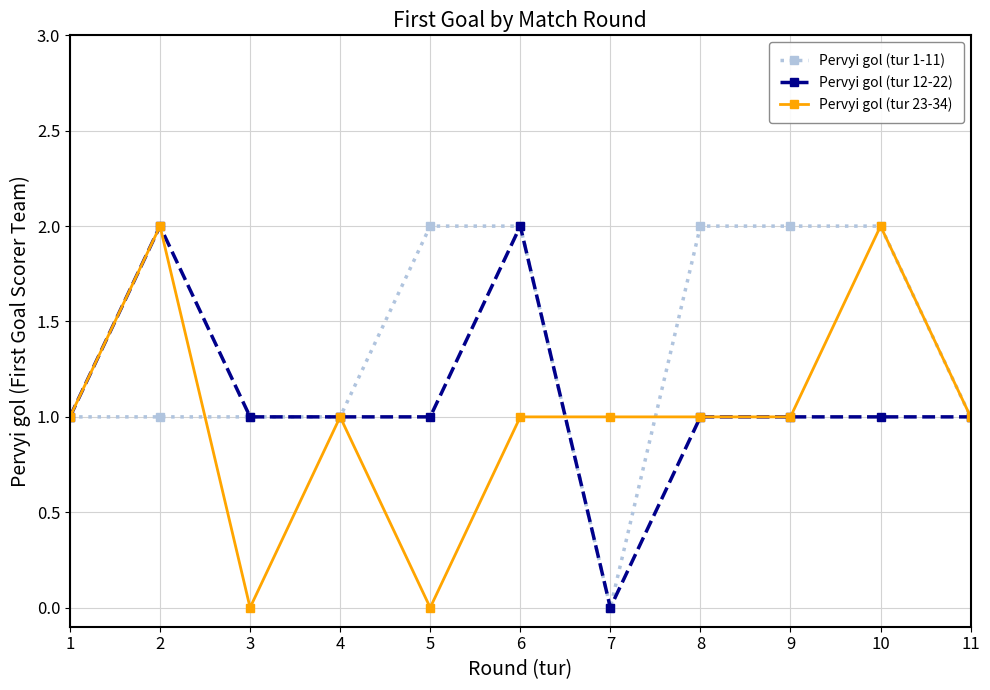

Which series has the largest total across all categories?

Pervyi gol (tur 1-11)